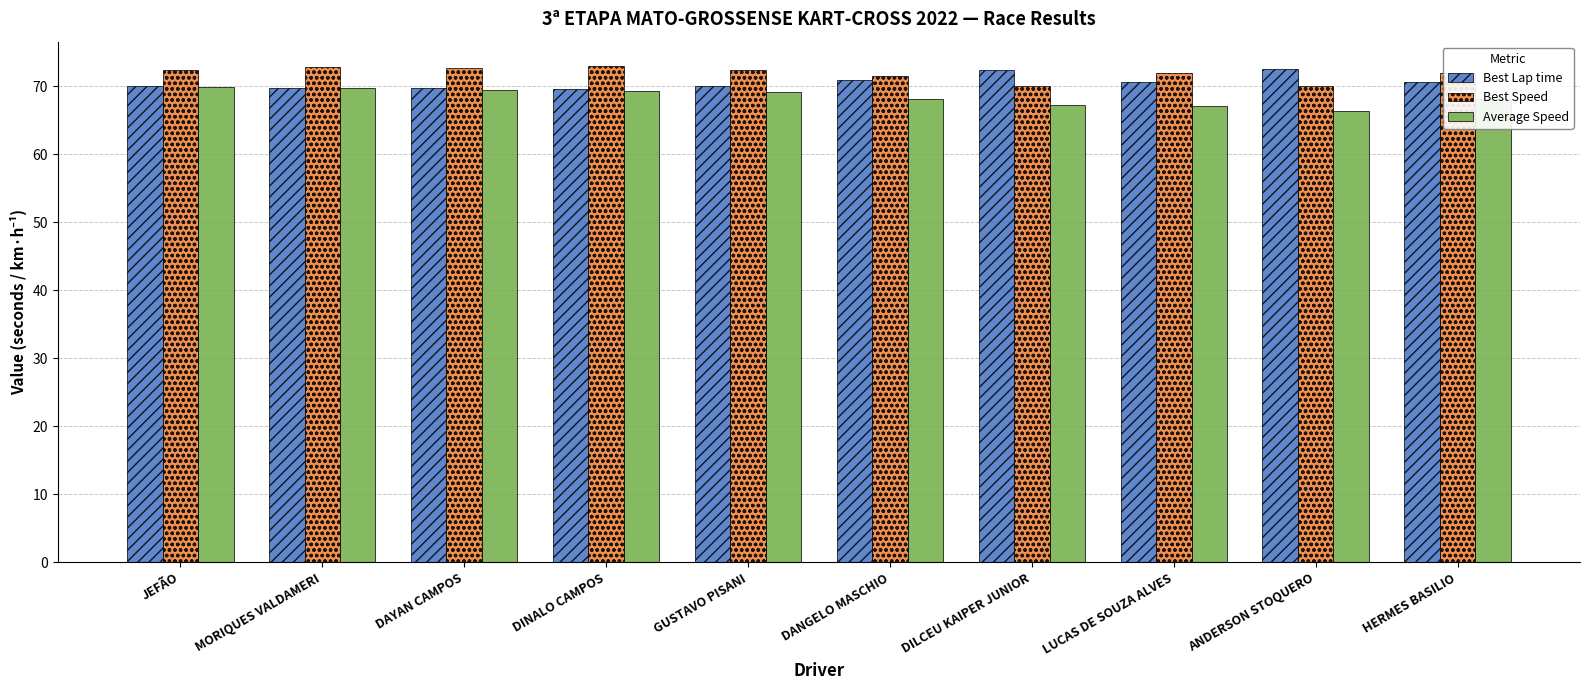

Is the value of Average Speed at ANDERSON STOQUERO greater than the value of Best Lap time at MORIQUES VALDAMERI?

No